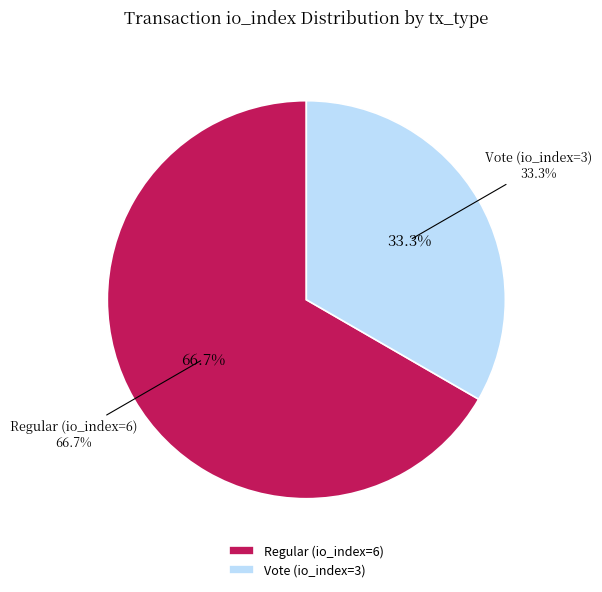

Does Vote (io_index=3) account for over 50% of the chart?

No